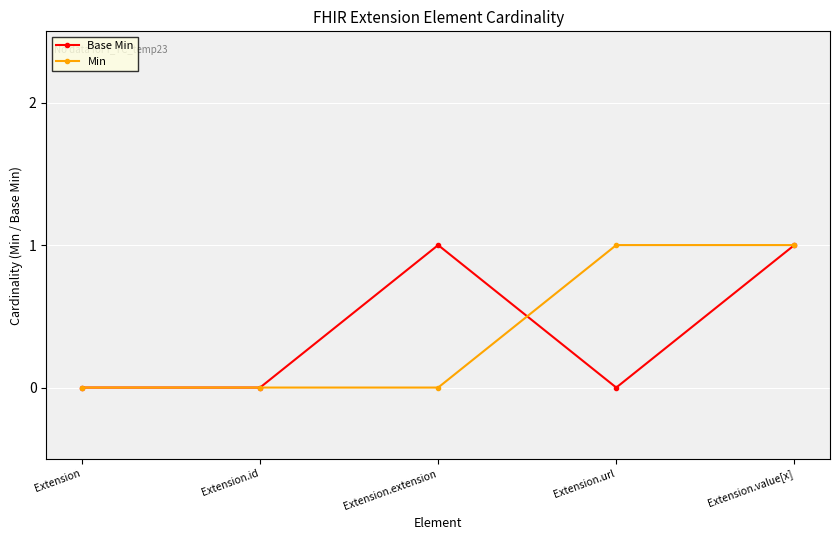

Where is the first local maximum for Base Min?

Extension.extension